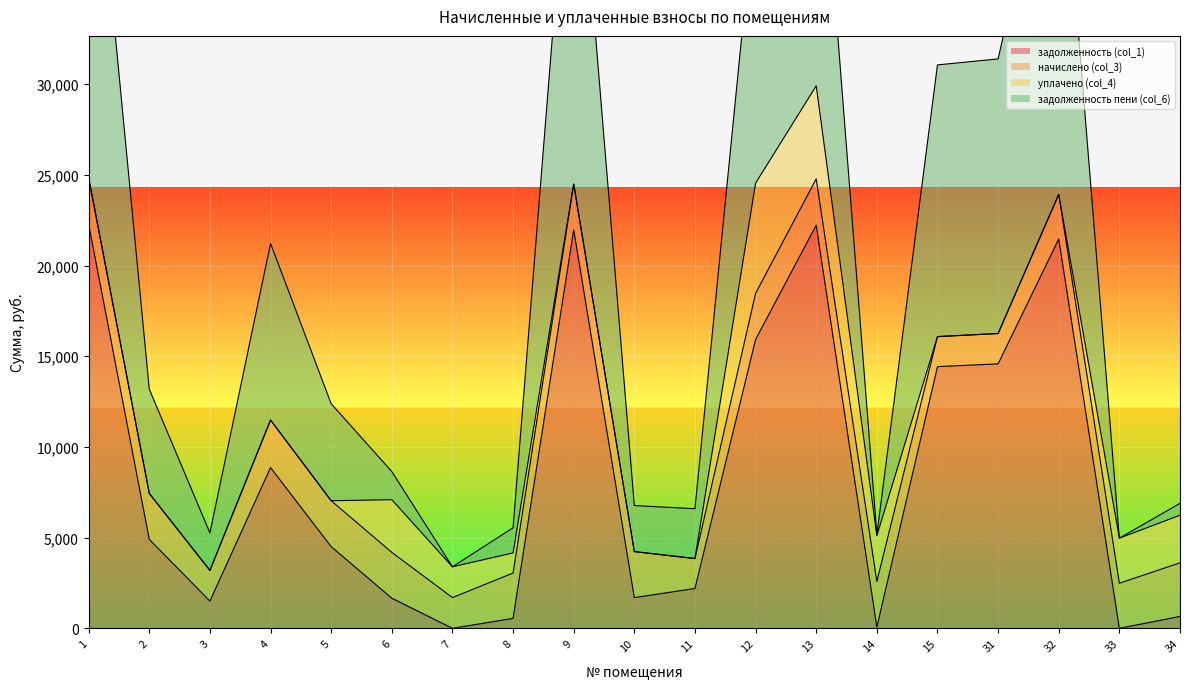

Does the chart display data point markers on the line(s)?

No